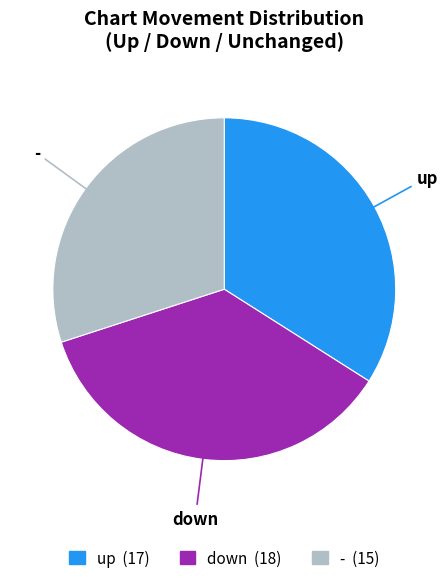

Approximately how many times larger is the value at up compared to down?

0.9